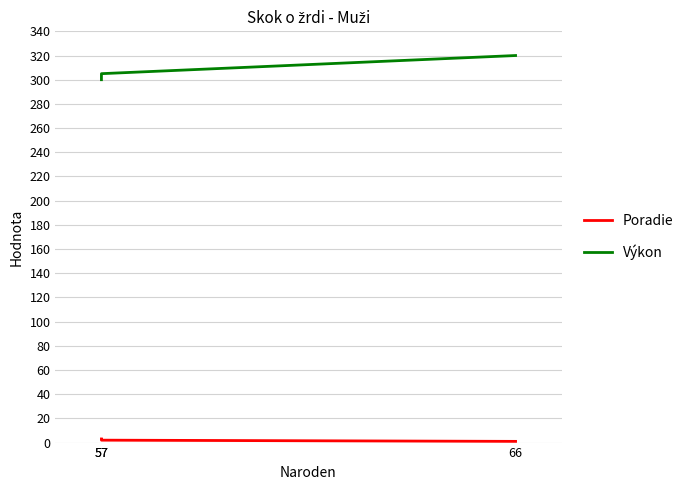

True or false: Poradie has a value of 5 at 57.

False